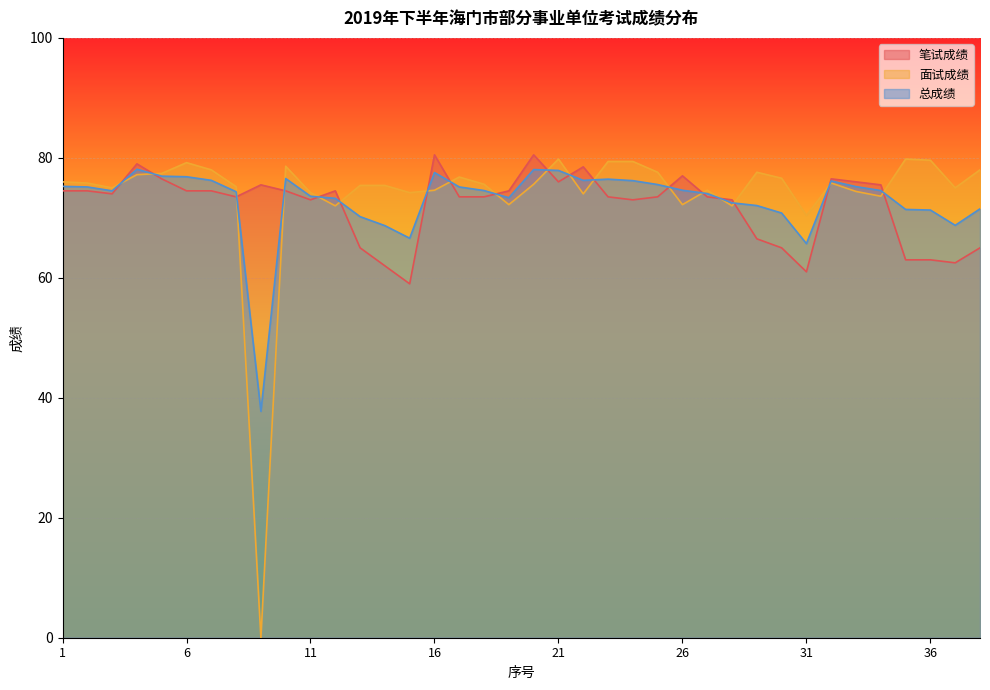

Is it true that 笔试成绩 equals 127.0 at 3?

False